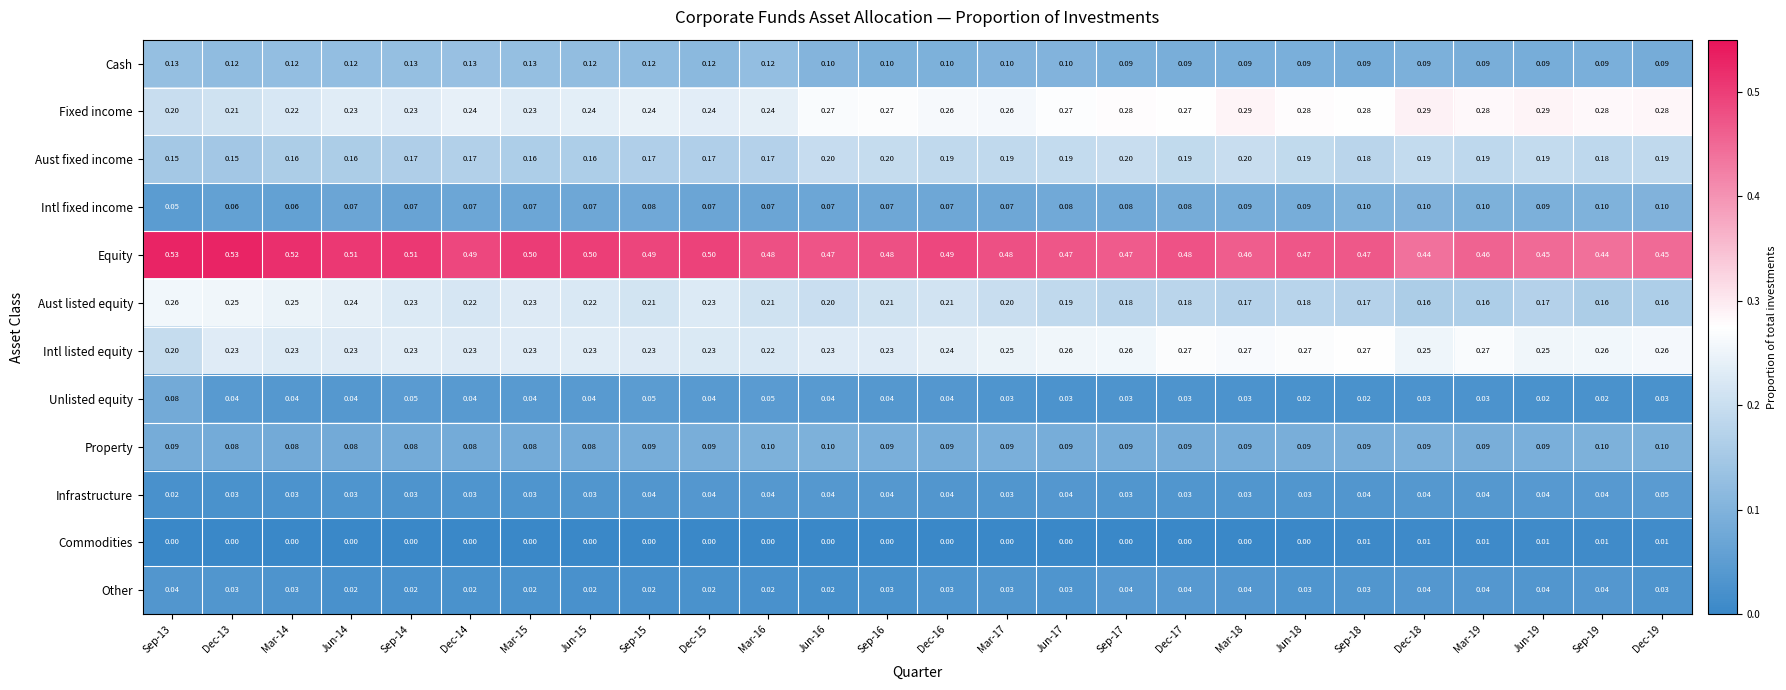

Which series has the widest spread of values?

Aust listed equity